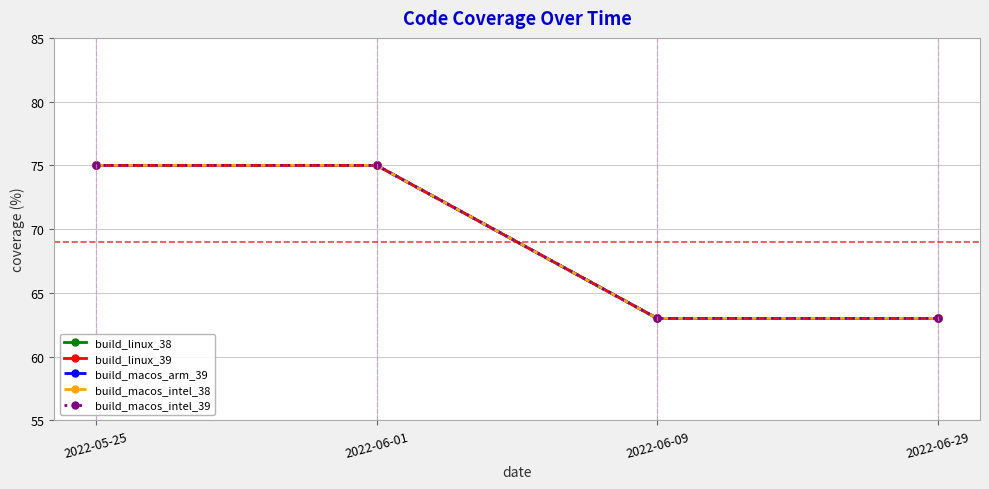

True or false: build_macos_intel_38 and build_macos_arm_39 cross at least once.

False